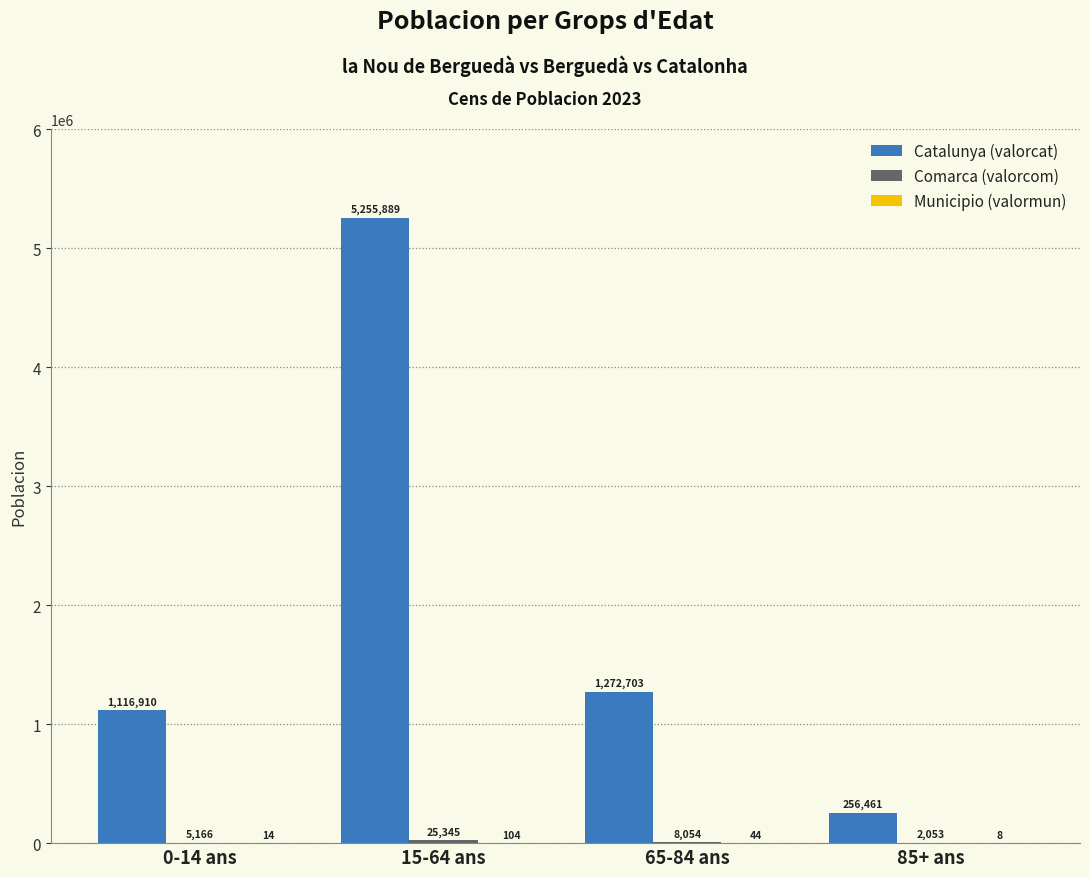

Which series has the largest total across all categories?

Catalunya (valorcat)